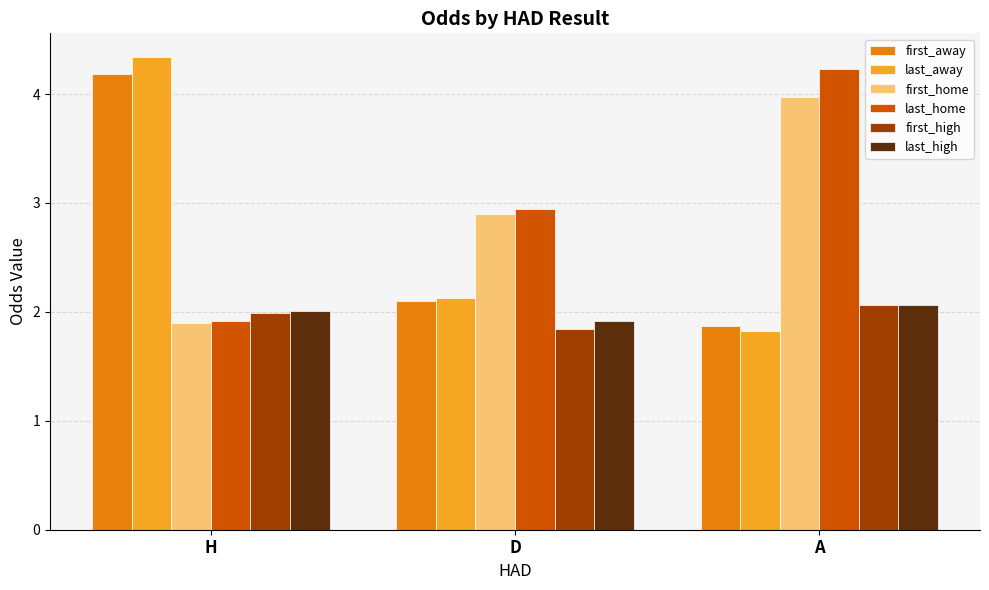

At which label is first_away closest to 3?

D